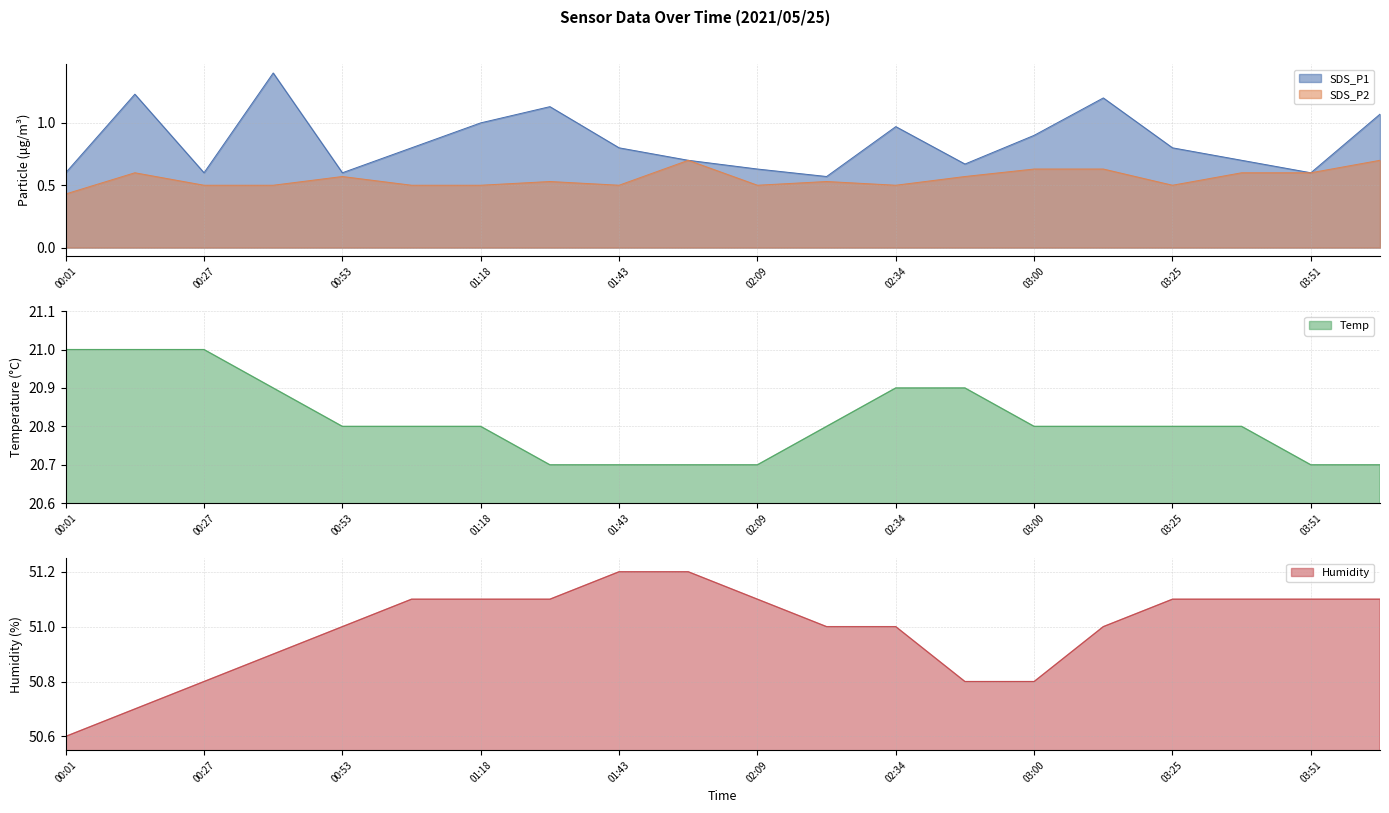

Count the SDS_P2 values in the range 0 to 1.

20